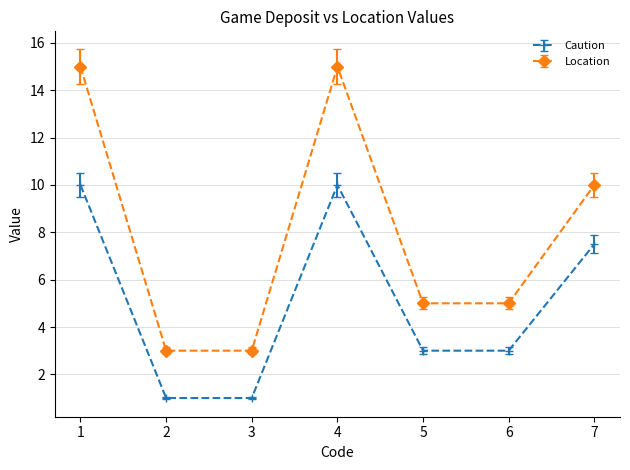

Where does the Location series first go above 5?

1